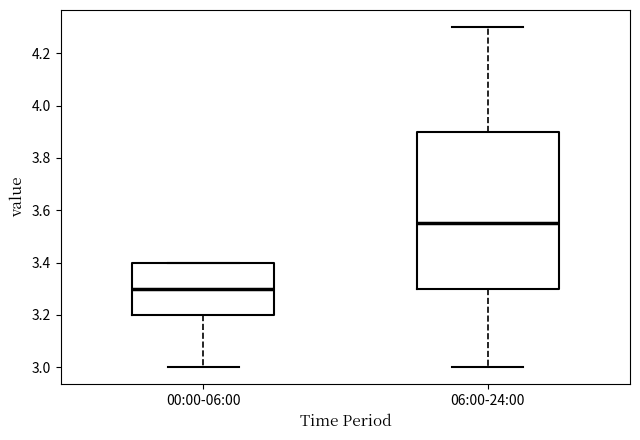

Comparing the boxes themselves (not the whiskers), which one is the tallest?

06:00-24:00